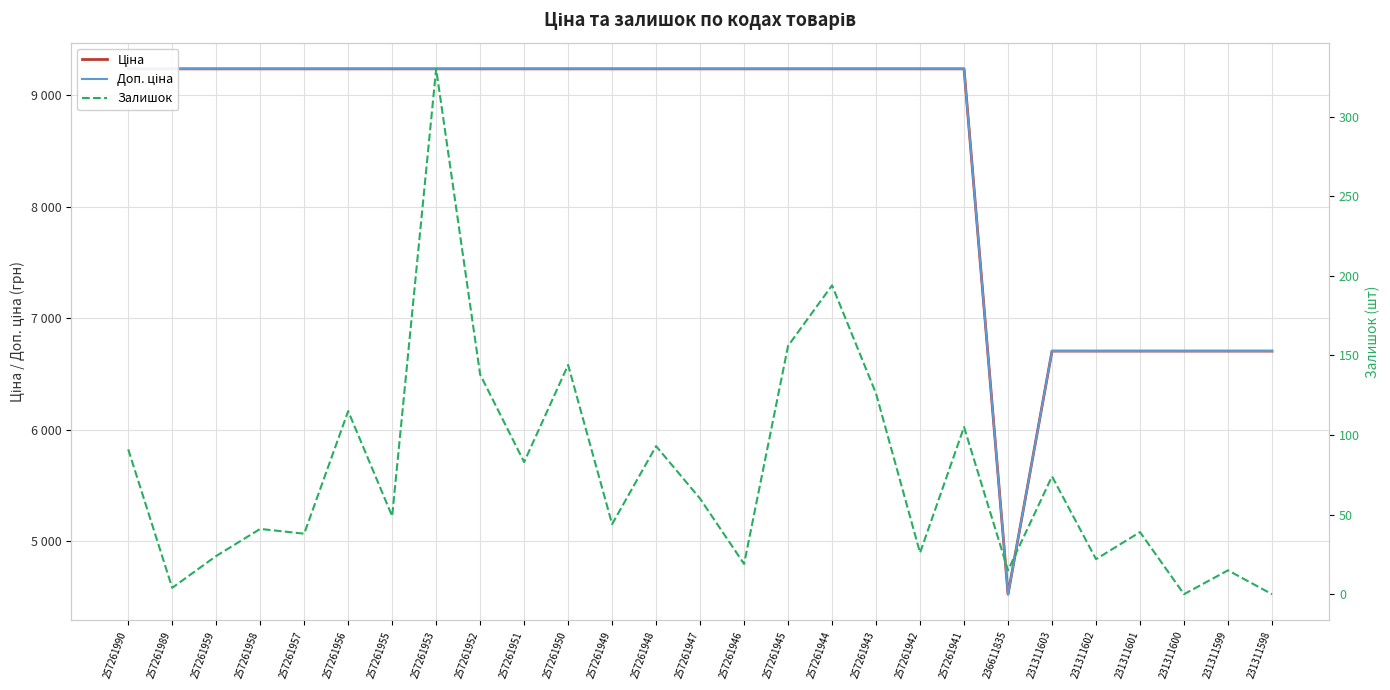

At which category does Залишок reach its first local valley?

257261989